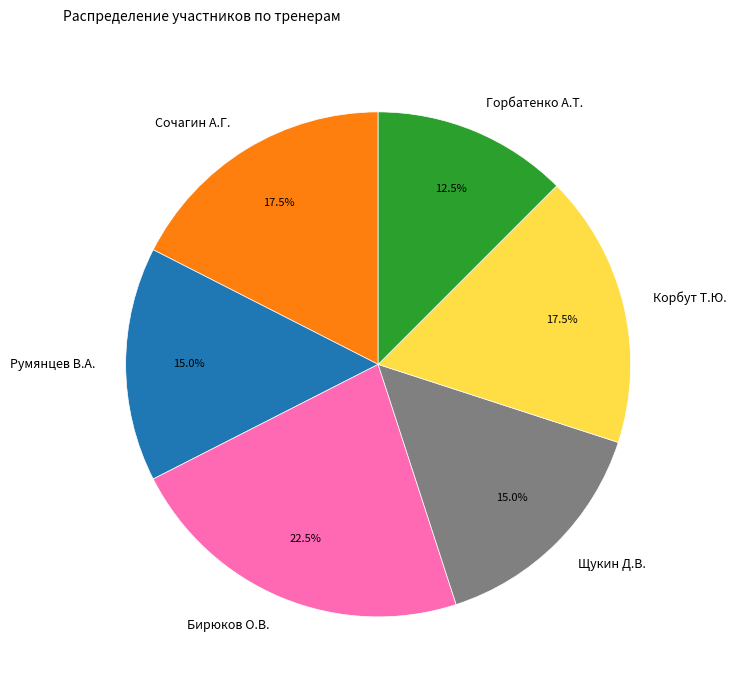

How many slices are in this pie chart?

6